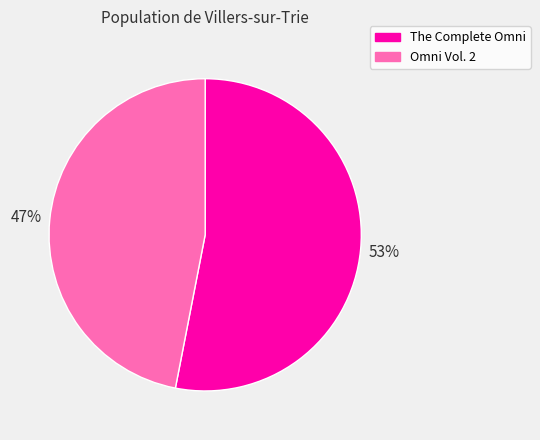

The The Complete Omni slice represents 53% of the pie. True or false?

True